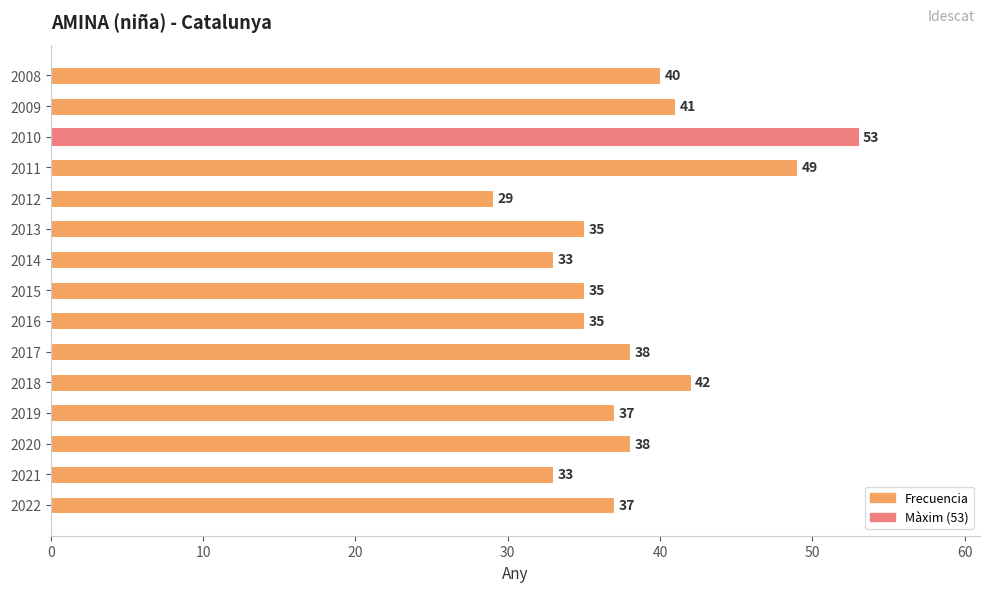

What is the difference between the second highest and minimum values?

20